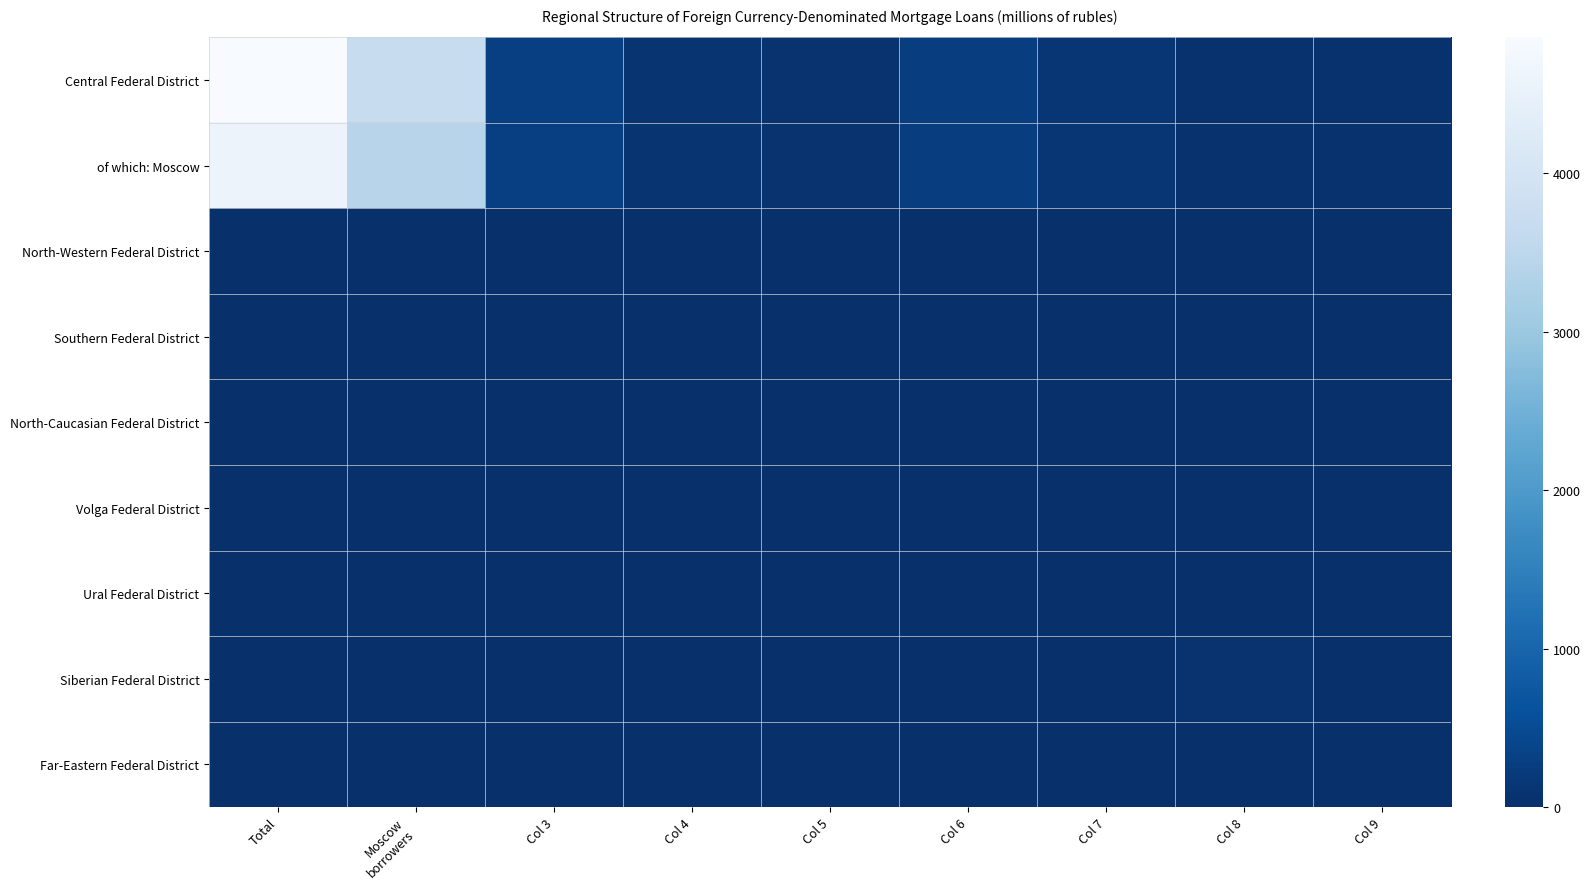

Which series has the largest total across all categories?

Central Federal District